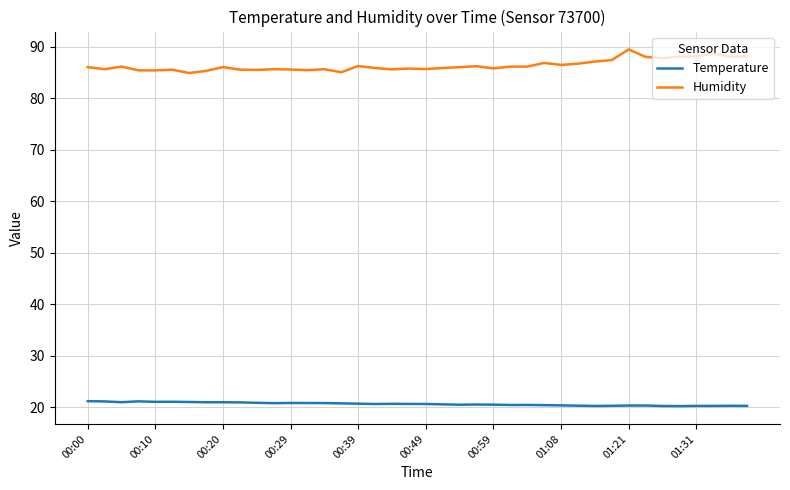

What is the average value of the Humidity series?

86.4